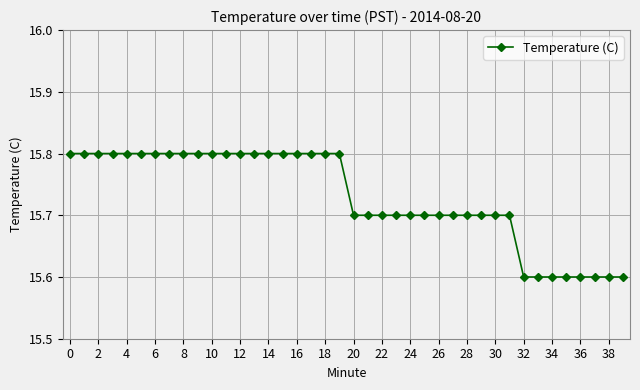

What is the maximum value shown in the chart?

15.8